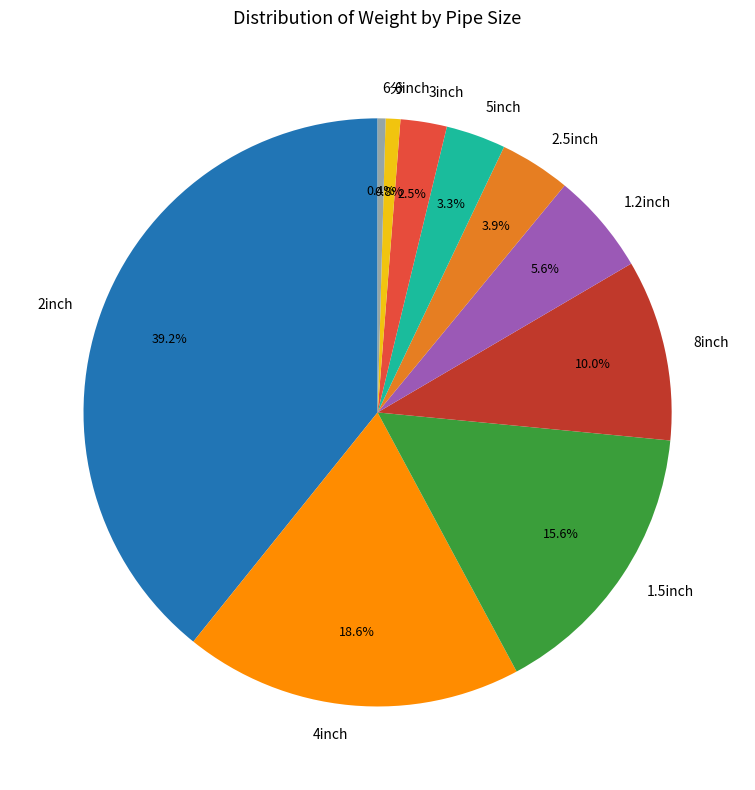

How many segments does this pie chart have?

10